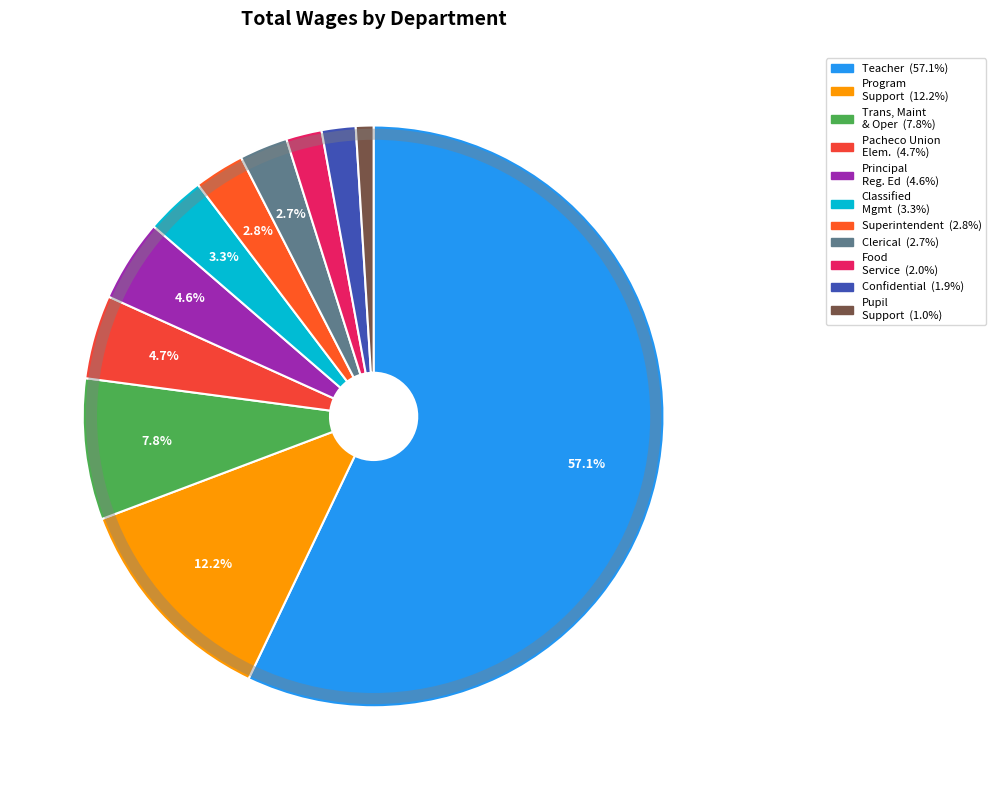

How many segments does this pie chart have?

11